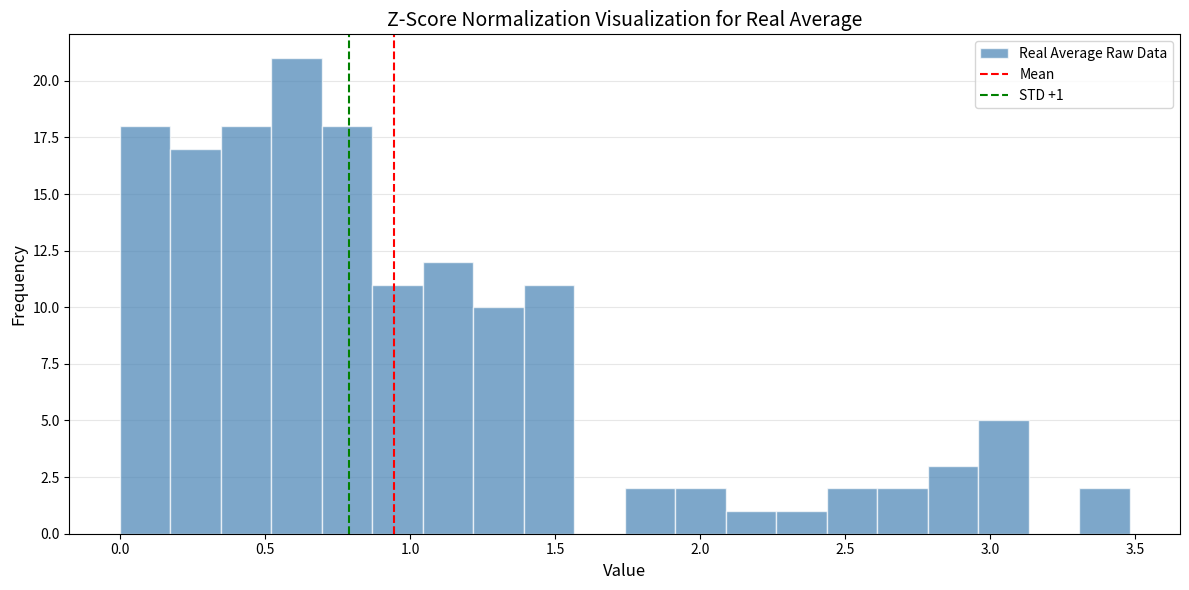

Read against the x-axis, roughly where is the centre of the tallest bar?

0.60